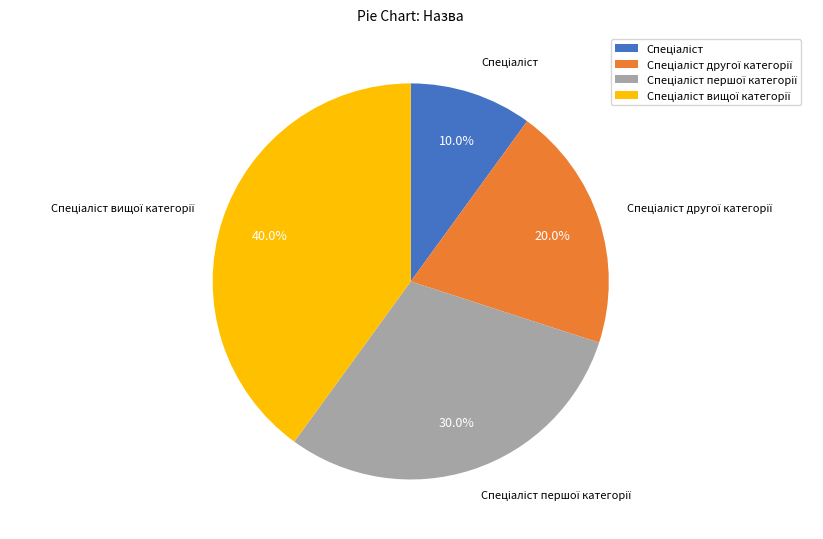

Is there any slice that represents more than half of the pie?

No